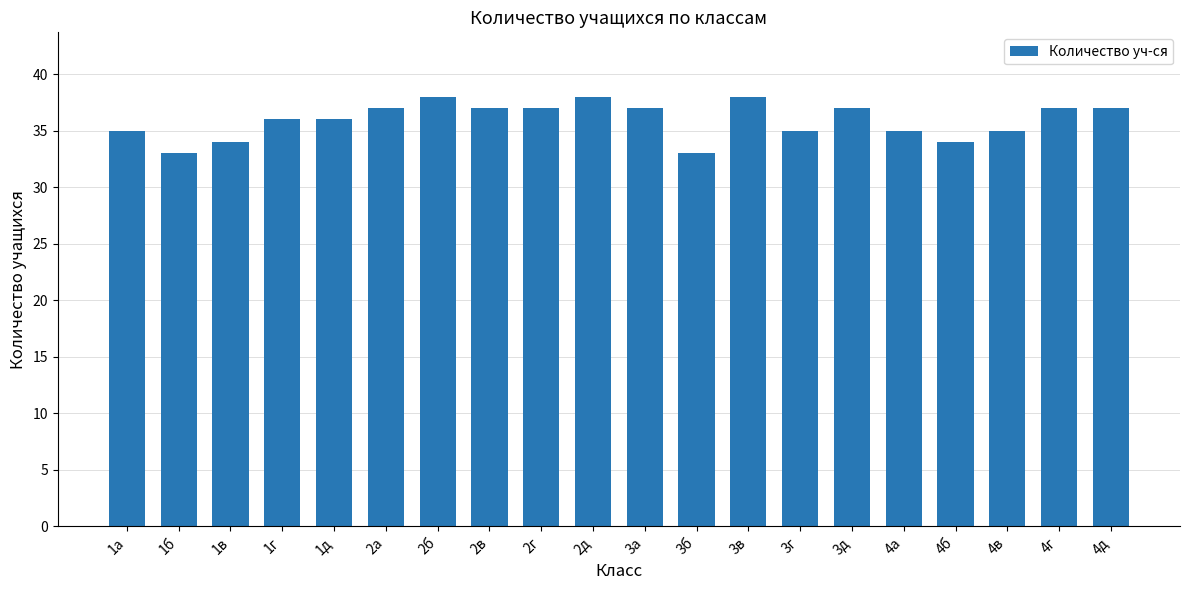

Are the bars grouped side by side (vs. stacked)?

No